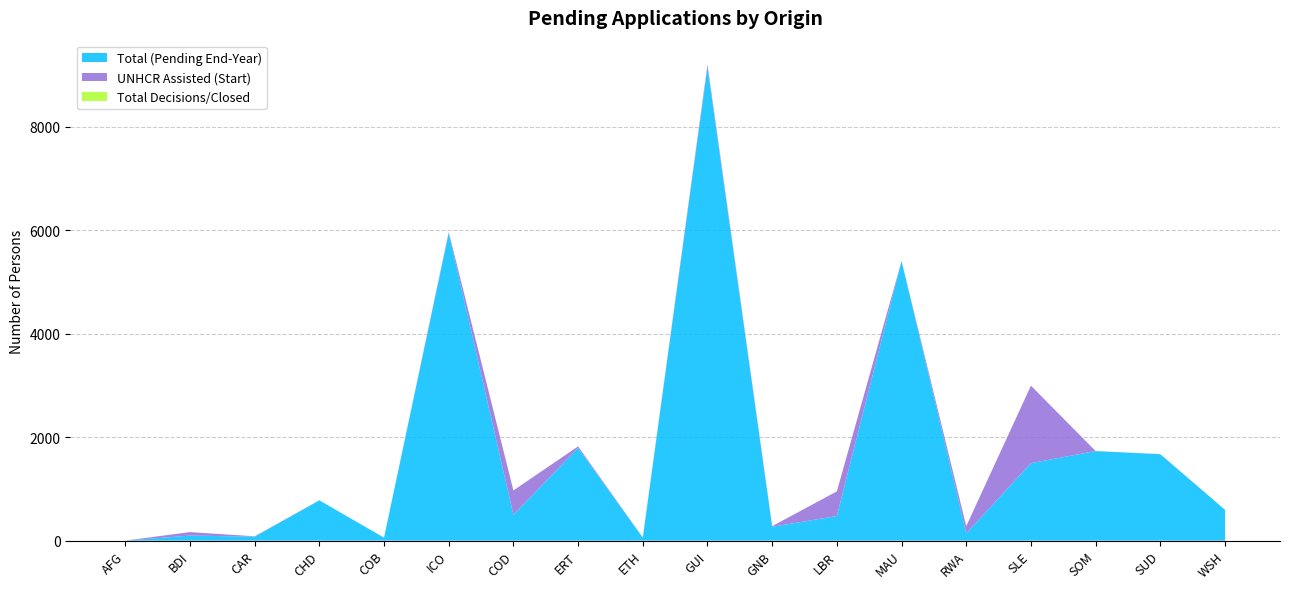

Reading left to right, what are all the values shown in this chart?

Total (Pending End-Year): 1	97	77	779	58	5940	500	1791	57	9146	268	476	5402	140	1497	1731	1670	596
UNHCR Assisted (Start): 0	68	7	0	0	23	470	30	2	54	12	476	0	140	1497	0	1	0
Total Decisions/Closed: 0	0	0	0	0	0	0	0	0	0	0	0	0	0	0	0	0	0